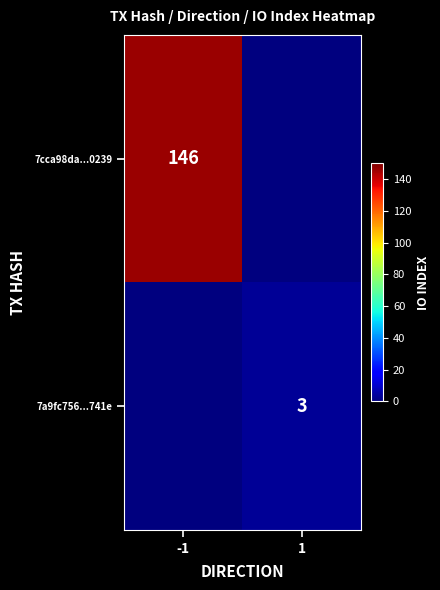

The value of 7a9fc756...741e at 1 is 1. True or false?

False